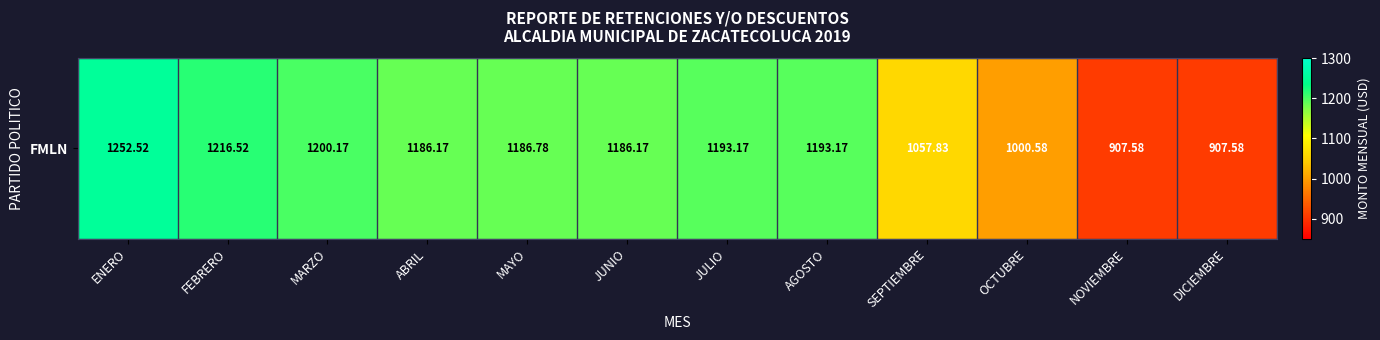

The value at FEBRERO is 1216.5. True or false?

True